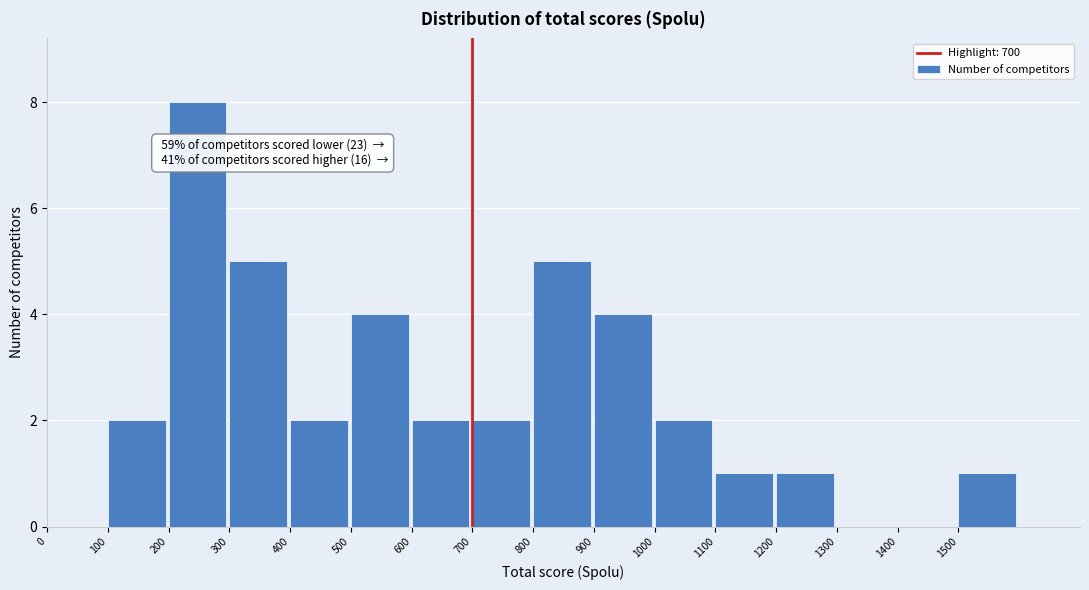

Over which range of the x-axis is the bar tallest?

200 to 300